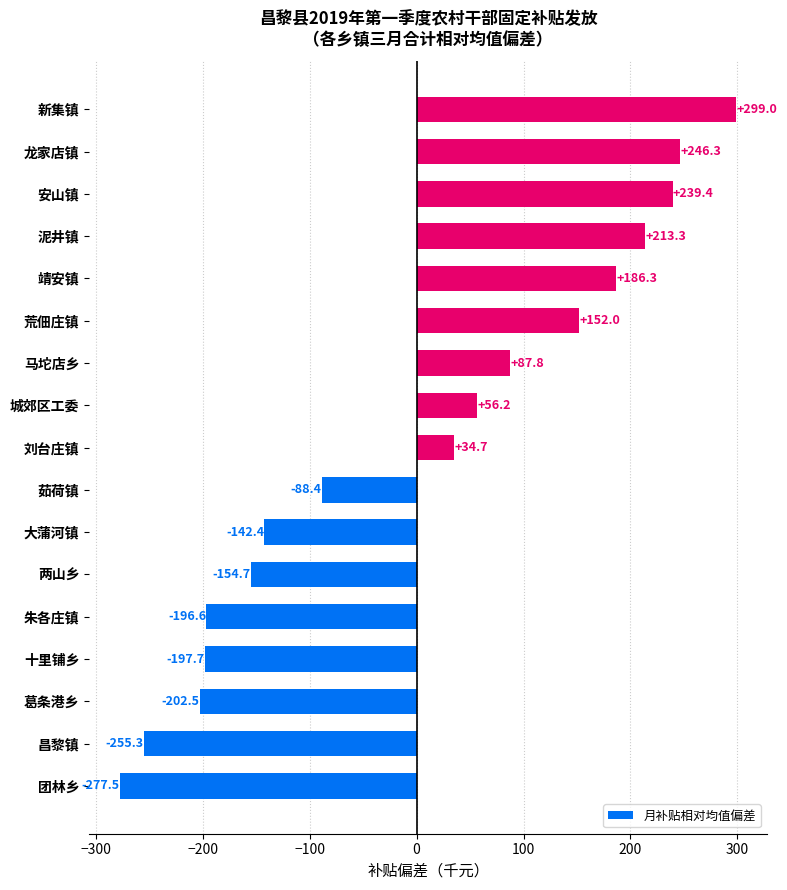

List the labels in order of value, largest first.

新集镇, 龙家店镇, 安山镇, 泥井镇, 靖安镇, 荒佃庄镇, 马坨店乡, 城郊区工委, 刘台庄镇, 茹荷镇, 大蒲河镇, 两山乡, 朱各庄镇, 十里铺乡, 葛条港乡, 昌黎镇, 团林乡